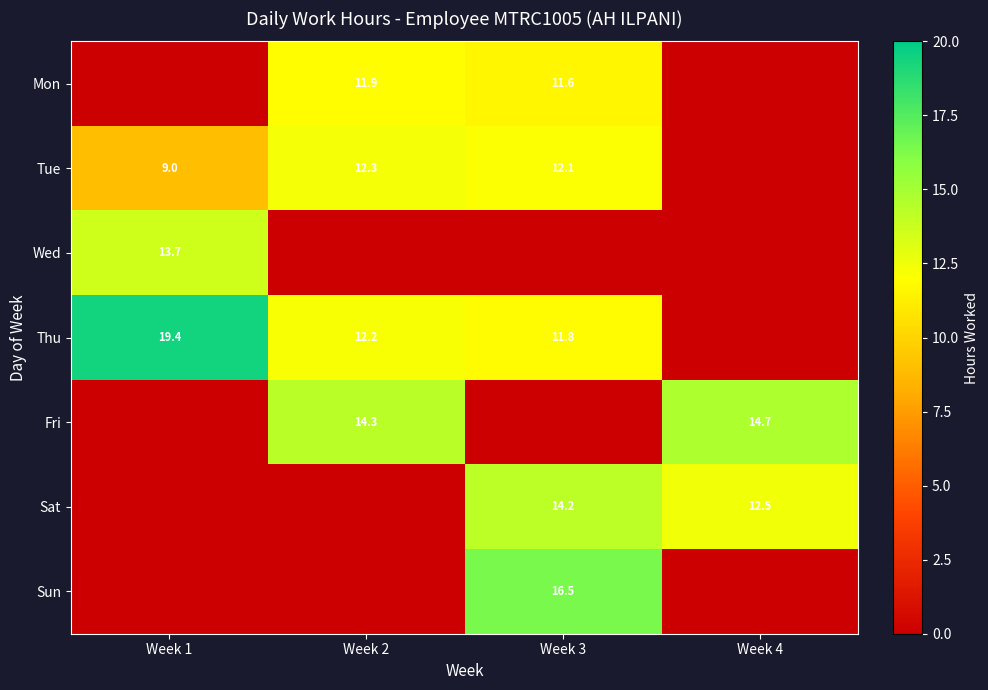

The Tue series shows 3.2 at Week 3. True or false?

False